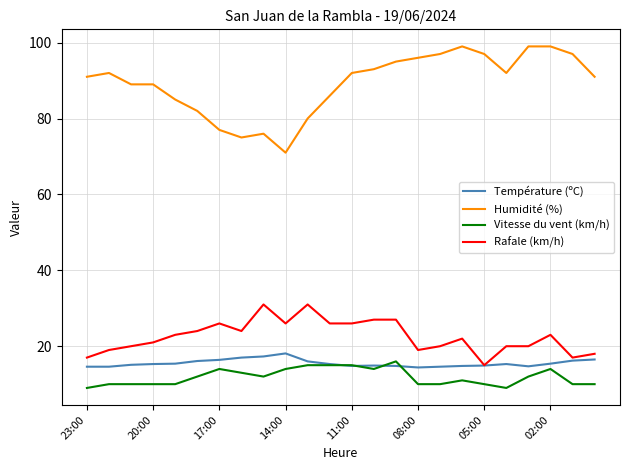

True or false: Rafale (km/h) and Vitesse du vent (km/h) intersect in this chart.

False